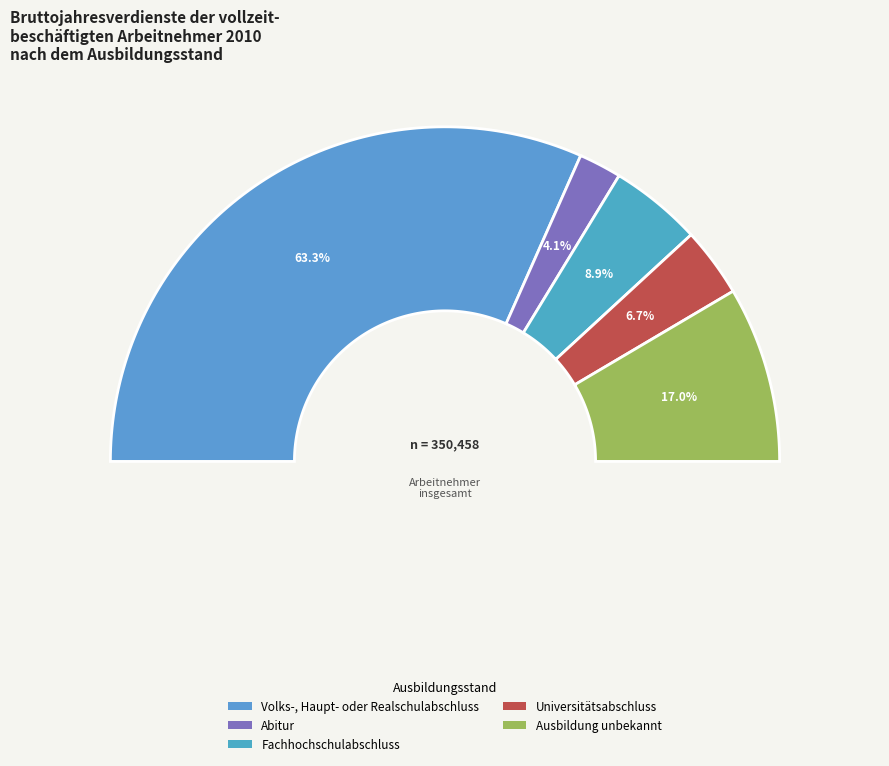

To the nearest percent, what is the difference between the Fachhochschulabschluss and Abitur slice percentages?

5%